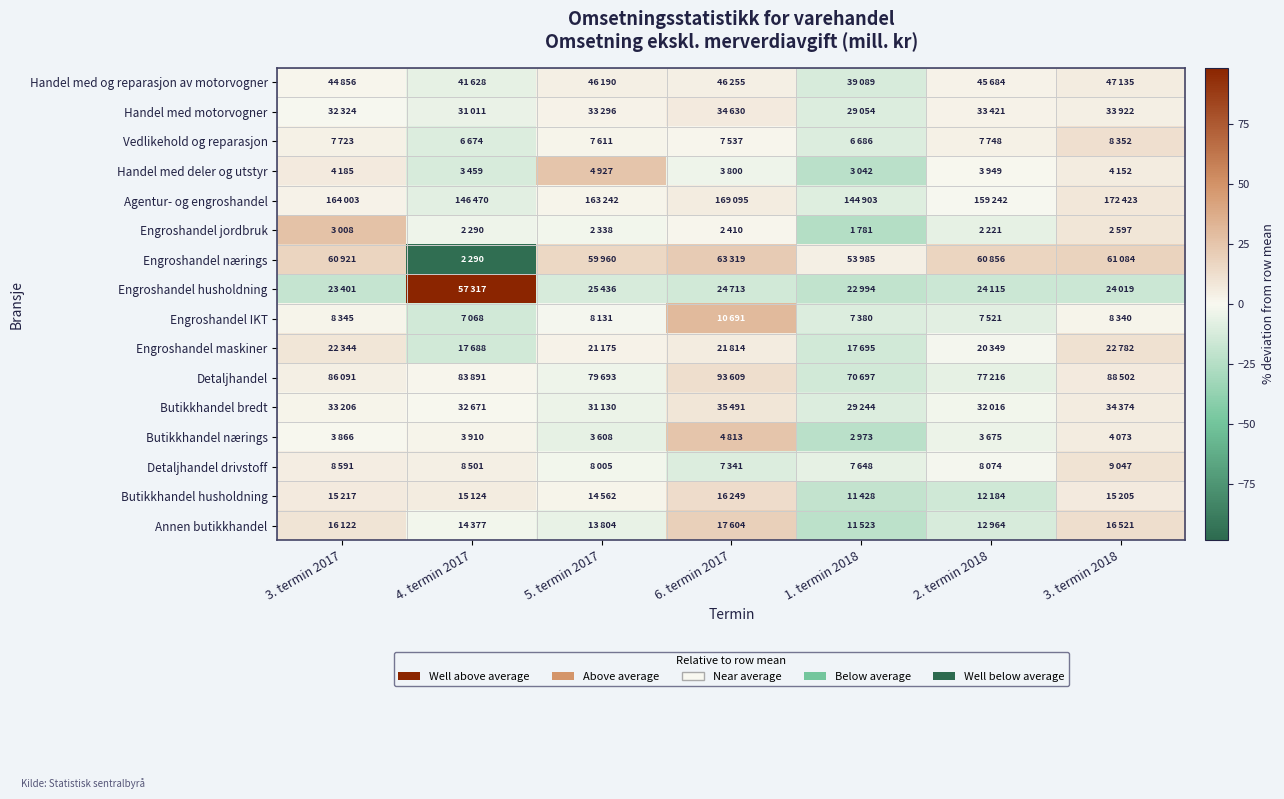

How many data points does each series have?

7